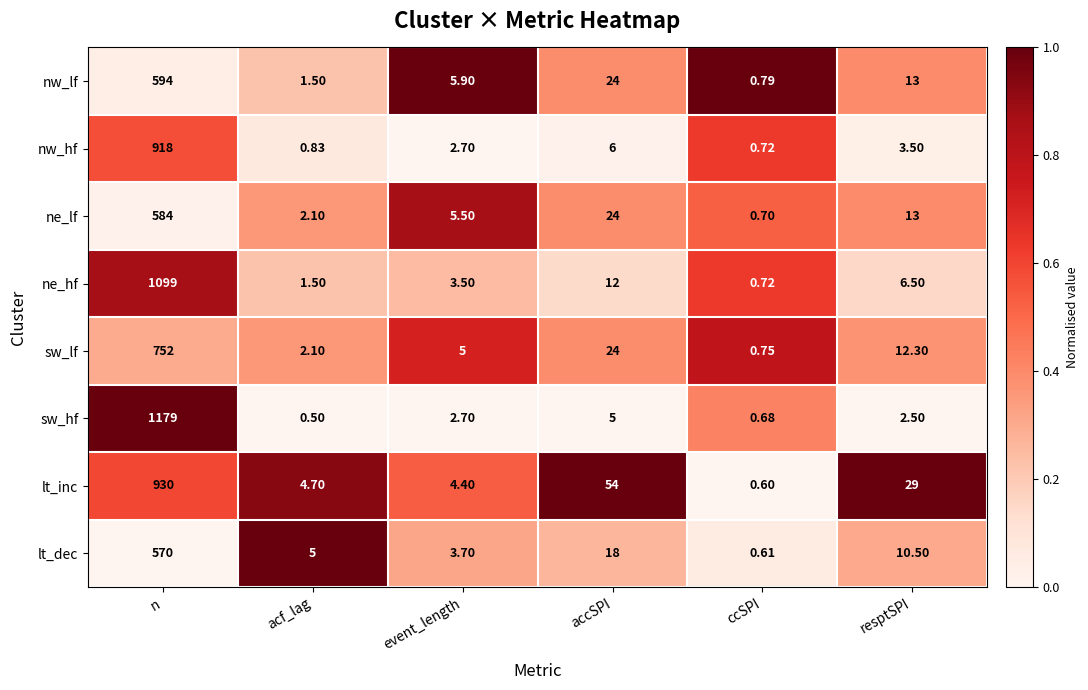

Which series has the largest range (max minus min)?

sw_hf